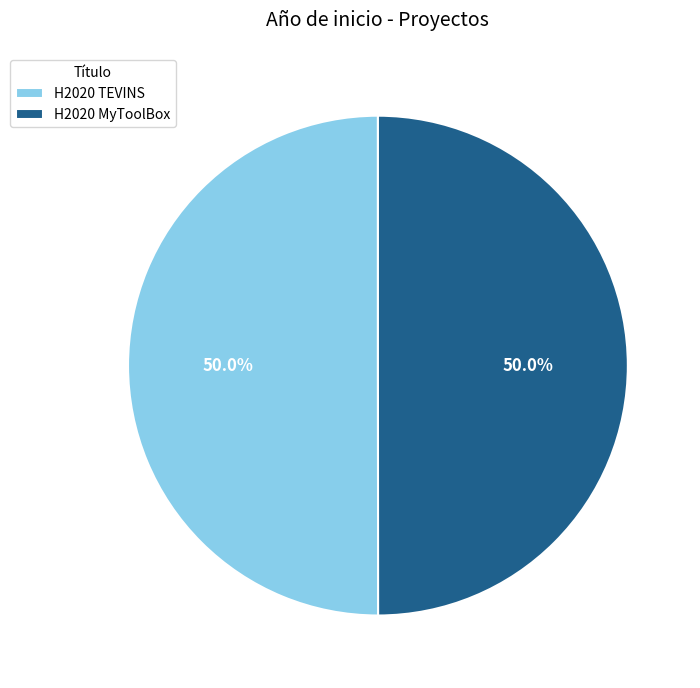

What is the ratio of the value at H2020 TEVINS to the value at H2020 MyToolBox?

1.0